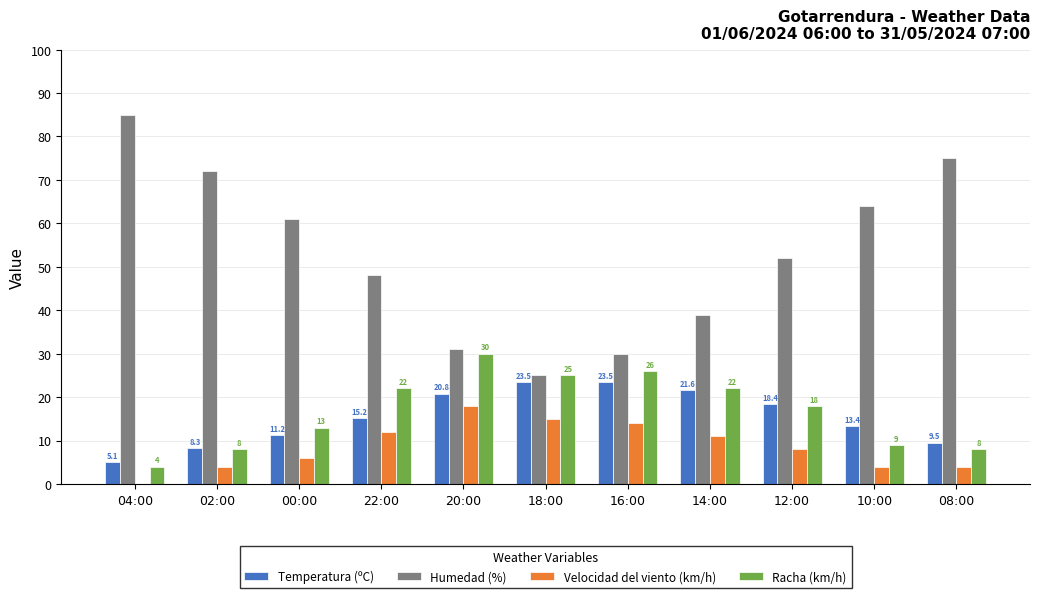

Reading left to right, what are all the values shown in this chart?

Temperatura (ºC): 5.1	8.3	11.2	15.2	20.8	23.5	23.5	21.6	18.4	13.4	9.5
Humedad (%): 85.0	72.0	61.0	48.0	31.0	25.0	30.0	39.0	52.0	64.0	75.0
Velocidad del viento (km/h): 0.0	4.0	6.0	12.0	18.0	15.0	14.0	11.0	8.0	4.0	4.0
Racha (km/h): 4.0	8.0	13.0	22.0	30.0	25.0	26.0	22.0	18.0	9.0	8.0